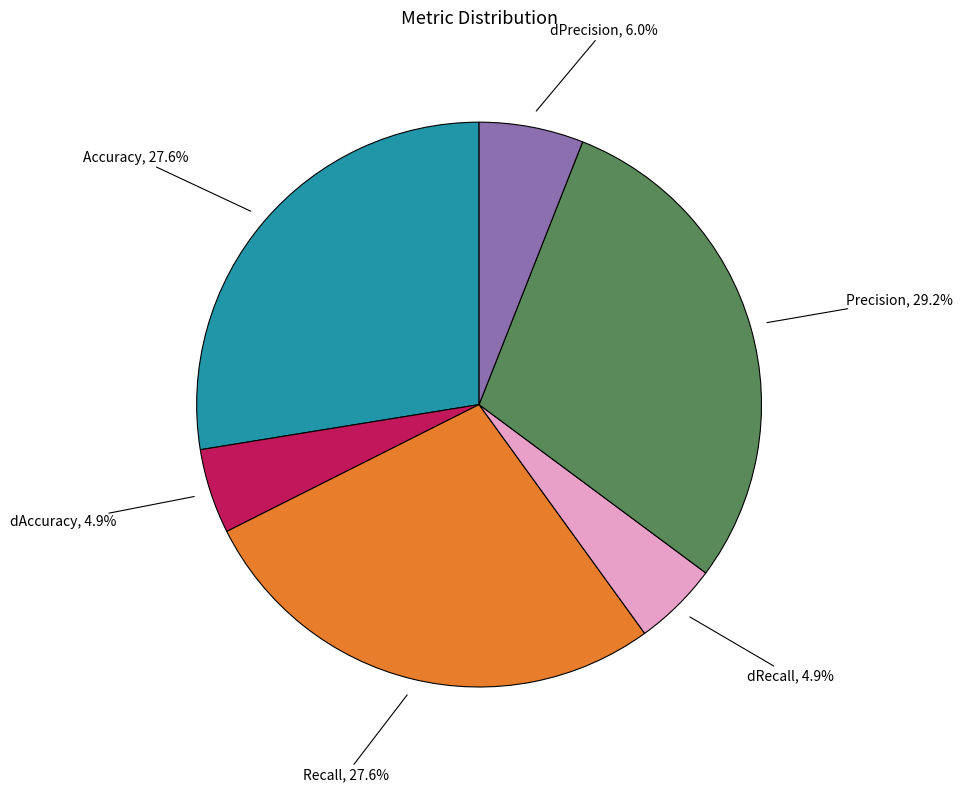

To the nearest percent, what portion does Recall represent?

28%